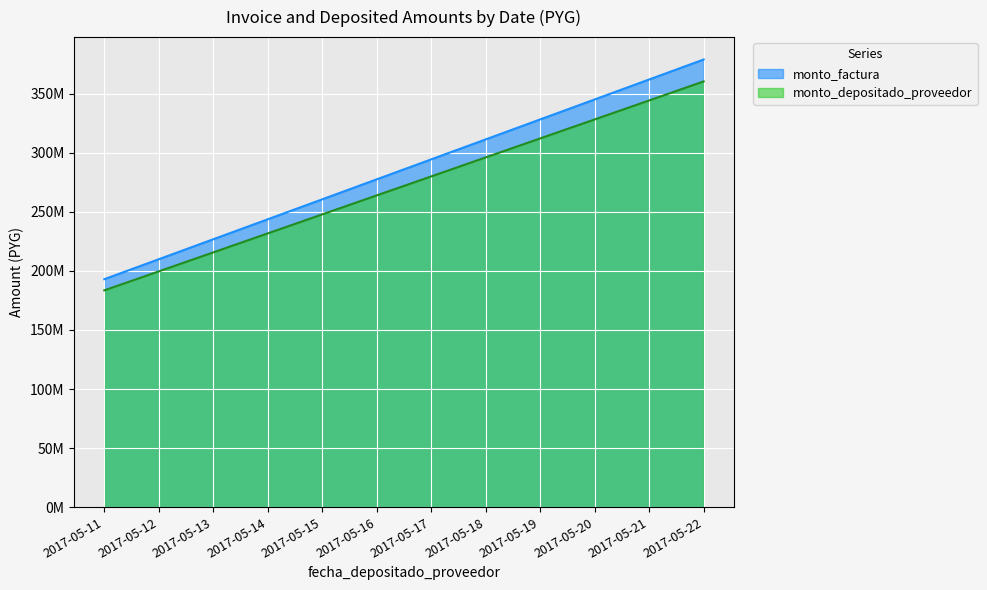

True or false: monto_factura and monto_depositado_proveedor intersect in this chart.

False